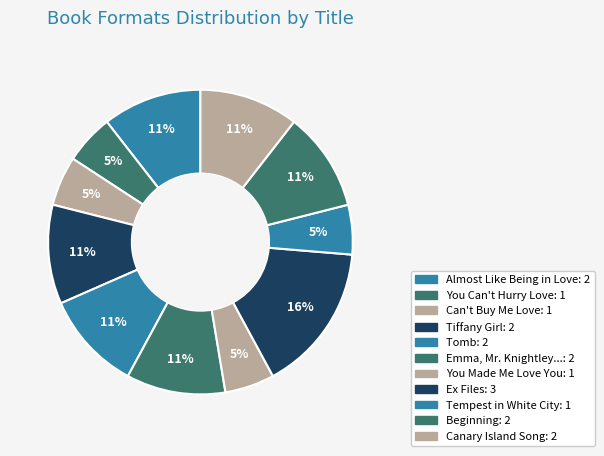

Is there a majority slice in this chart?

No